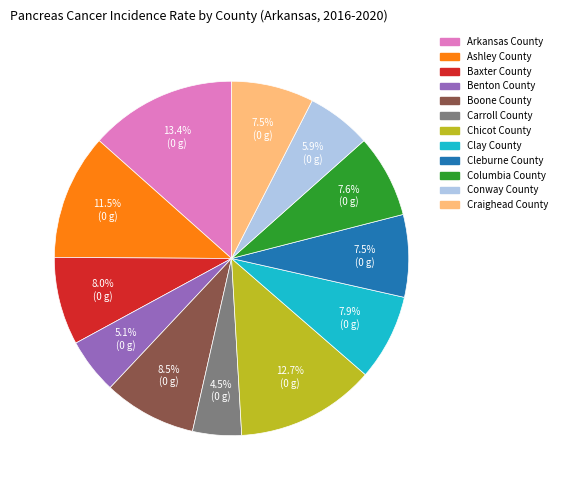

To the nearest percent, what is the combined percentage of Chicot County and Boone County?

21%